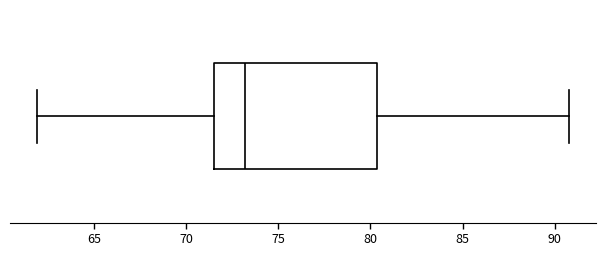

Read this box plot against the x-axis: the position of the median line, the range covered by the box, and the ends of both whiskers. The values are not printed on the chart, so give them approximately, as read against the axis.

median 73.0, box 71.5 to 80.5, whiskers 62.0 to 91.0